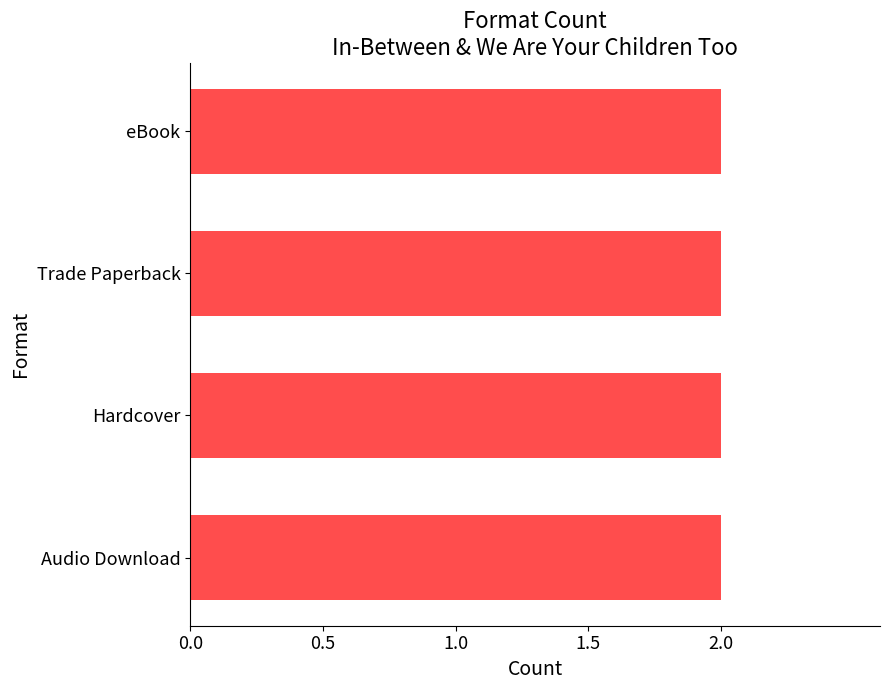

Where is the data nearest to the value 186819927?

Audio Download